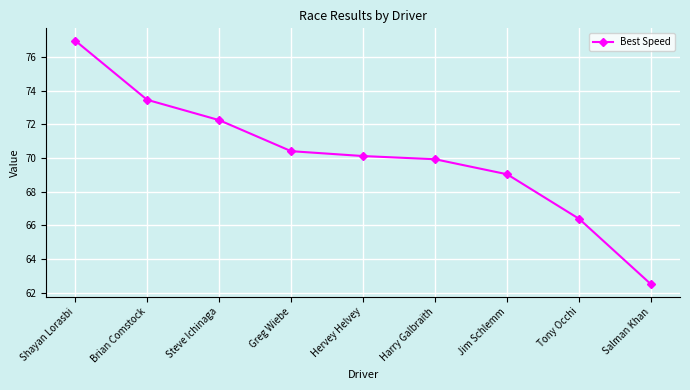

List the labels in order of value, smallest first.

Salman Khan, Tony Occhi, Jim Schlemm, Harry Galbraith, Hervey Helvey, Greg Wiebe, Steve Ichinaga, Brian Comstock, Shayan Lorasbi